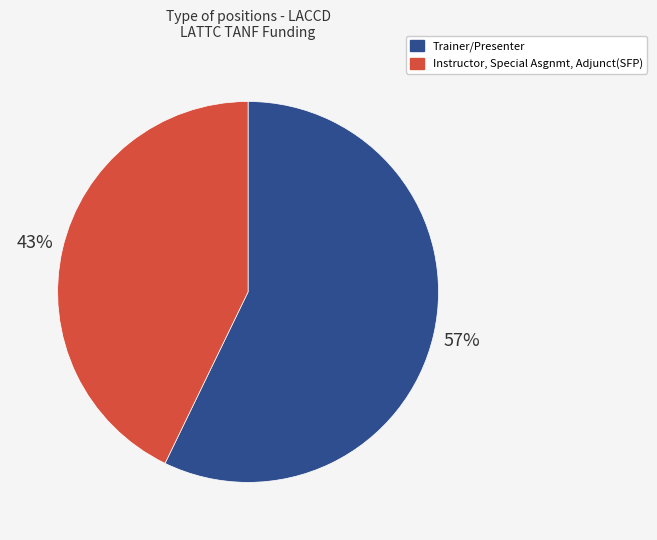

Count the number of slices in the pie.

2